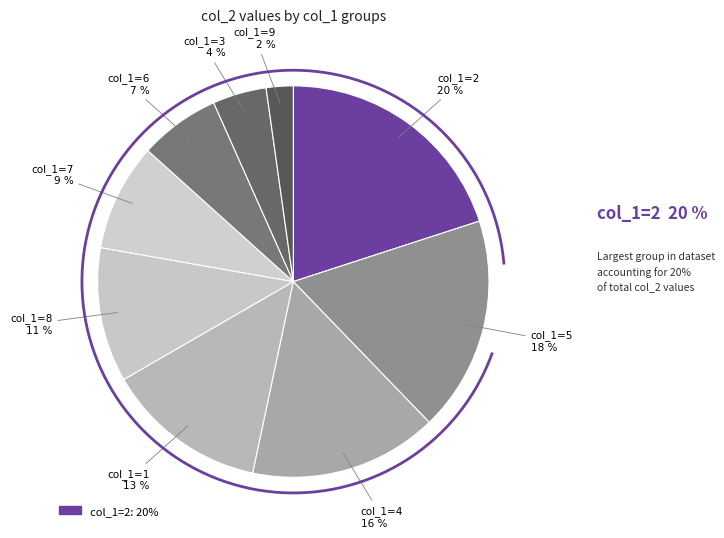

How many slices are in this pie chart?

9